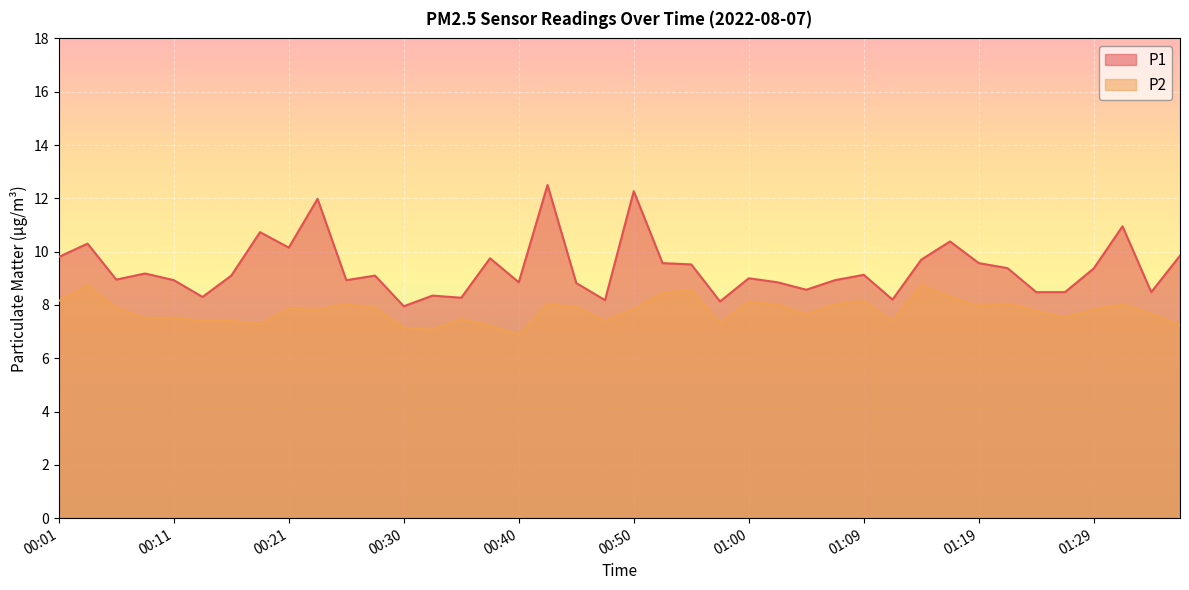

The value of P1 at 01:36 is 14.4. True or false?

False